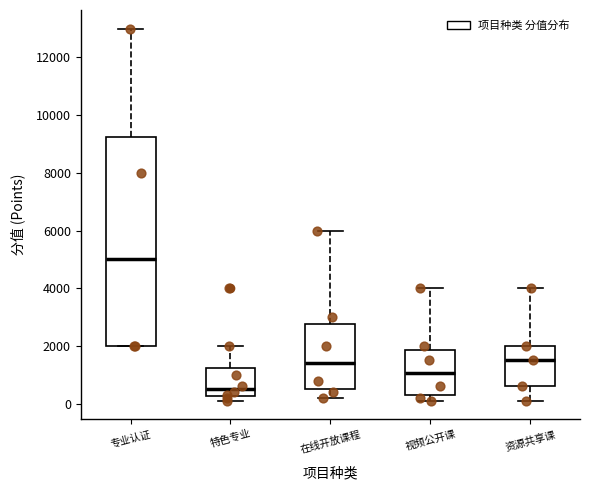

Reading left to right, read every box against the y-axis: the position of its median line, the range the box covers, and the ends of its whiskers. The values are not printed on the chart, so give them approximately, as read against the axis.

专业认证: median 5000, box 2000 to 9200, whiskers 2000 to 13000
特色专业: median 600, box 200 to 1200, whiskers 200 (just below the box's lower edge) to 2000
在线开放课程: median 1400, box 600 to 2800, whiskers 200 to 6000
视频公开课: median 1000, box 400 to 1800, whiskers 200 to 4000
资源共享课: median 1600, box 600 to 2000, whiskers 200 to 4000